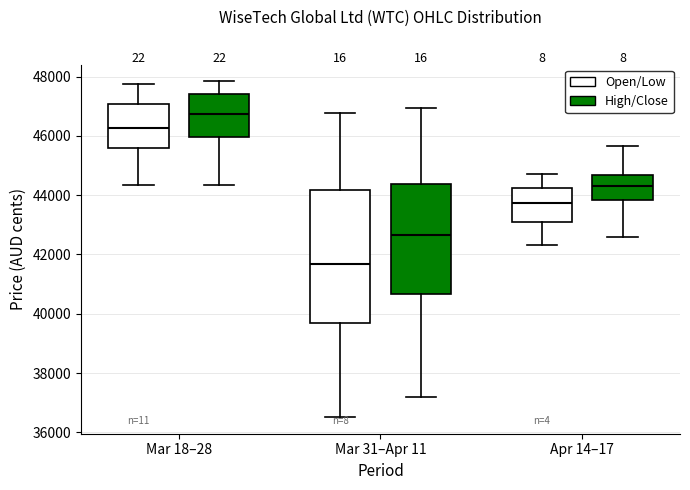

Which box has the lowest median line?

Mar 31–Apr 11 (Open/Low)